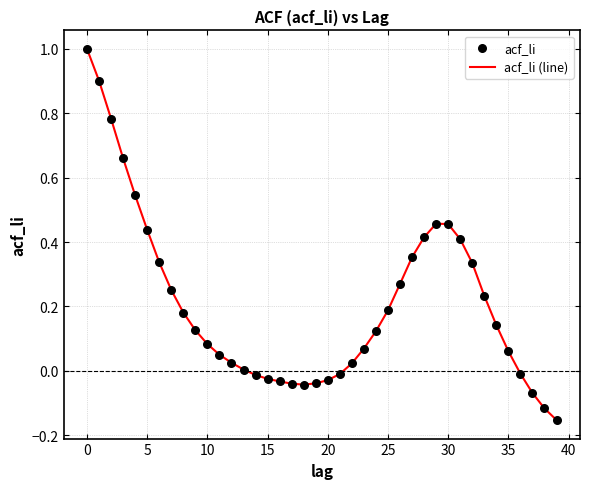

What is the difference between the maximum and minimum values?

1.2